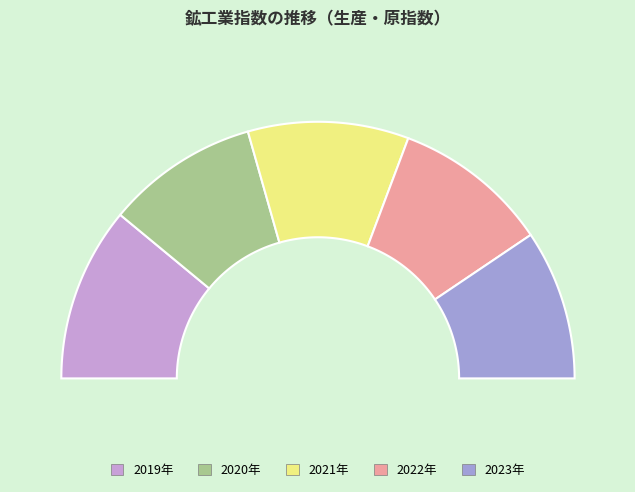

What is the largest slice in the pie chart?

2019年